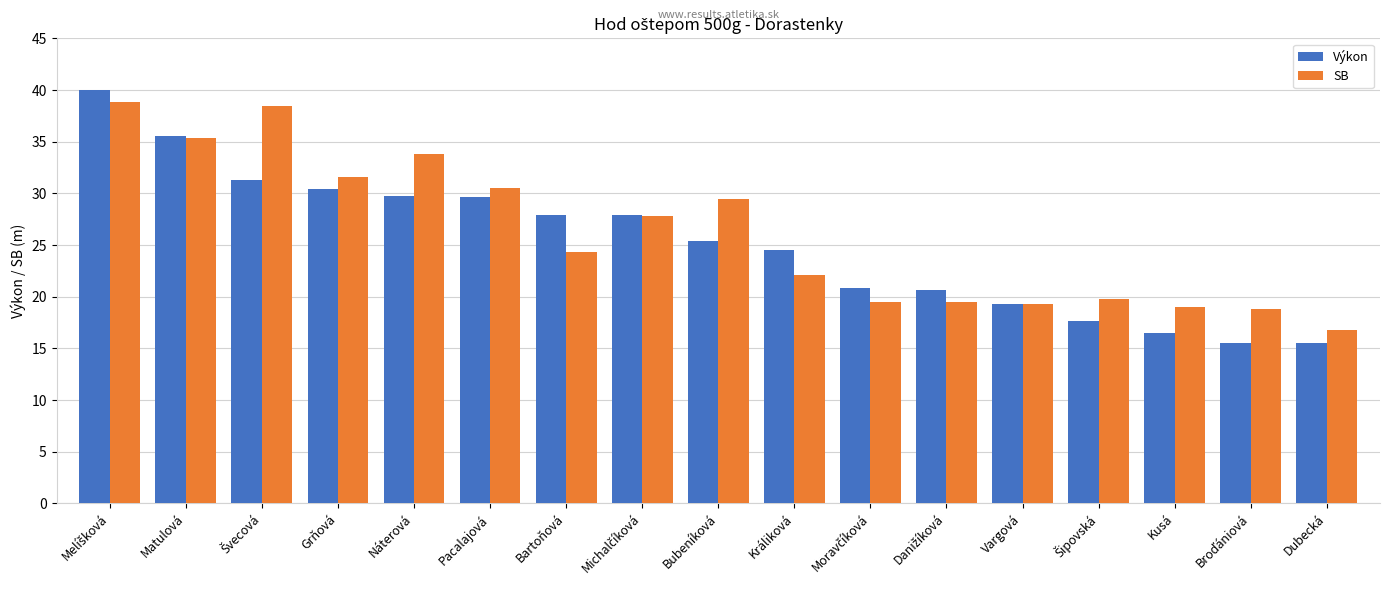

Which series has the widest spread of values?

Výkon